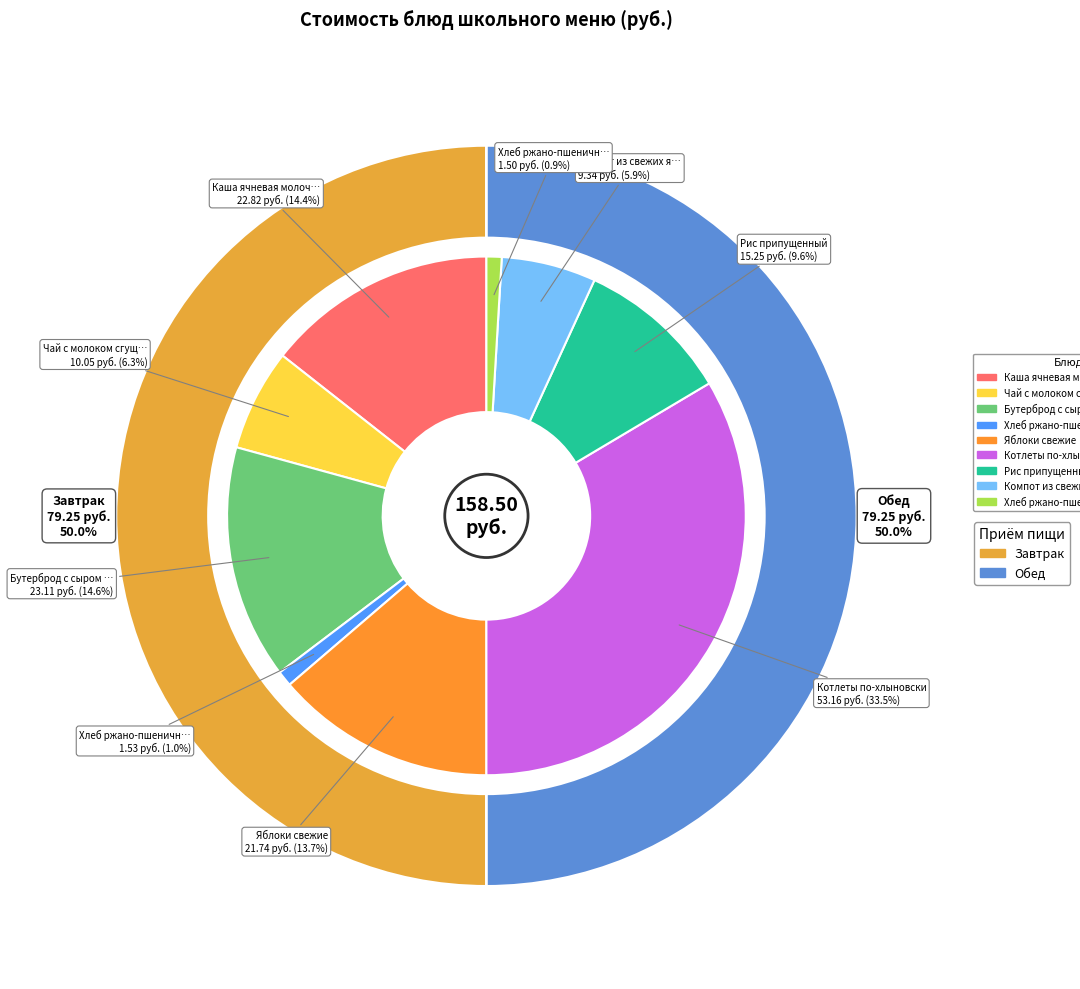

Is there any slice that represents more than half of the pie?

No